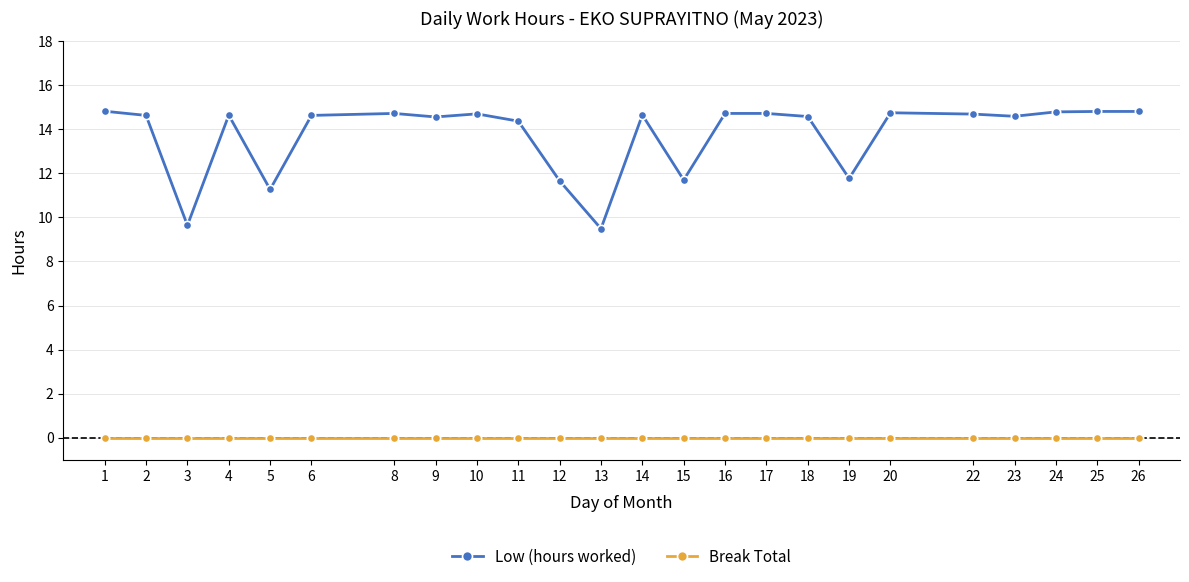

What is the minimum value for Low (hours worked)?

9.5